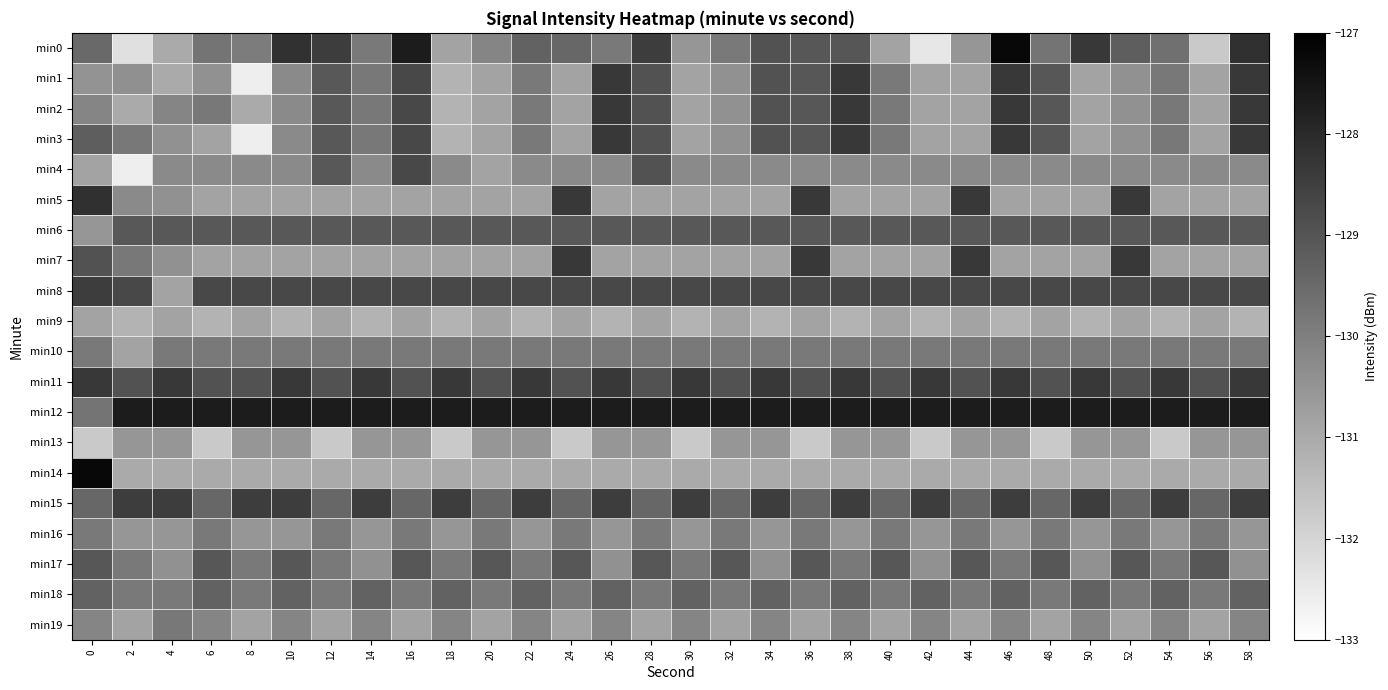

Reading left to right, extract all data points from this chart.

min0: 0=-129.5	2=-132.3	4=-131.0	6=-129.7	8=-129.9	10=-128.2	12=-128.4	14=-129.9	16=-127.7	18=-130.8	20=-130.1	22=-129.3	24=-129.4	26=-129.8	28=-128.4	30=-130.5	32=-129.8	34=-129.0	36=-129.0	38=-129.0	40=-130.8	42=-132.4	44=-130.5	46=-127.2	48=-129.7	50=-128.3	52=-129.2	54=-129.6	56=-131.7	58=-128.1
min1: 0=-130.5	2=-130.4	4=-131.0	6=-130.4	8=-132.6	10=-130.2	12=-129.1	14=-129.8	16=-128.7	18=-131.2	20=-130.8	22=-129.8	24=-130.8	26=-128.3	28=-129.0	30=-130.8	32=-130.4	34=-129.0	36=-129.0	38=-128.3	40=-129.8	42=-130.8	44=-130.8	46=-128.3	48=-129.0	50=-130.8	52=-130.4	54=-129.8	56=-130.8	58=-128.3
min2: 0=-130.1	2=-131.0	4=-130.1	6=-129.8	8=-131.0	10=-130.2	12=-129.1	14=-129.8	16=-128.7	18=-131.2	20=-130.8	22=-129.8	24=-130.8	26=-128.3	28=-129.0	30=-130.8	32=-130.4	34=-129.0	36=-129.0	38=-128.3	40=-129.8	42=-130.8	44=-130.8	46=-128.3	48=-129.0	50=-130.8	52=-130.4	54=-129.8	56=-130.8	58=-128.3
min3: 0=-129.2	2=-129.8	4=-130.4	6=-130.8	8=-132.6	10=-130.2	12=-129.1	14=-129.8	16=-128.7	18=-131.2	20=-130.8	22=-129.8	24=-130.8	26=-128.3	28=-129.0	30=-130.8	32=-130.4	34=-129.0	36=-129.0	38=-128.3	40=-129.8	42=-130.8	44=-130.8	46=-128.3	48=-129.0	50=-130.8	52=-130.4	54=-129.8	56=-130.8	58=-128.3
min4: 0=-130.8	2=-132.6	4=-130.2	6=-130.2	8=-130.2	10=-130.2	12=-129.1	14=-130.2	16=-128.7	18=-130.2	20=-130.8	22=-130.2	24=-130.2	26=-130.2	28=-129.0	30=-130.2	32=-130.2	34=-130.2	36=-130.2	38=-130.2	40=-130.2	42=-130.2	44=-130.2	46=-130.2	48=-130.2	50=-130.2	52=-130.2	54=-130.2	56=-130.2	58=-130.2
min5: 0=-128.1	2=-130.2	4=-130.4	6=-130.8	8=-130.8	10=-130.8	12=-130.8	14=-130.8	16=-130.8	18=-130.8	20=-130.8	22=-130.8	24=-128.3	26=-130.8	28=-130.8	30=-130.8	32=-130.8	34=-130.8	36=-128.3	38=-130.8	40=-130.8	42=-130.8	44=-128.3	46=-130.8	48=-130.8	50=-130.8	52=-128.3	54=-130.8	56=-130.8	58=-130.8
min6: 0=-130.5	2=-129.1	4=-129.1	6=-129.1	8=-129.1	10=-129.1	12=-129.1	14=-129.1	16=-129.1	18=-129.1	20=-129.1	22=-129.1	24=-129.1	26=-129.1	28=-129.1	30=-129.1	32=-129.1	34=-129.1	36=-129.1	38=-129.1	40=-129.1	42=-129.1	44=-129.1	46=-129.1	48=-129.1	50=-129.1	52=-129.1	54=-129.1	56=-129.1	58=-129.1
min7: 0=-129.0	2=-129.8	4=-130.4	6=-130.8	8=-130.8	10=-130.8	12=-130.8	14=-130.8	16=-130.8	18=-130.8	20=-130.8	22=-130.8	24=-128.3	26=-130.8	28=-130.8	30=-130.8	32=-130.8	34=-130.8	36=-128.3	38=-130.8	40=-130.8	42=-130.8	44=-128.3	46=-130.8	48=-130.8	50=-130.8	52=-128.3	54=-130.8	56=-130.8	58=-130.8
min8: 0=-128.4	2=-128.7	4=-130.8	6=-128.7	8=-128.7	10=-128.7	12=-128.7	14=-128.7	16=-128.7	18=-128.7	20=-128.7	22=-128.7	24=-128.7	26=-128.7	28=-128.7	30=-128.7	32=-128.7	34=-128.7	36=-128.7	38=-128.7	40=-128.7	42=-128.7	44=-128.7	46=-128.7	48=-128.7	50=-128.7	52=-128.7	54=-128.7	56=-128.7	58=-128.7
min9: 0=-130.8	2=-131.2	4=-130.8	6=-131.2	8=-130.8	10=-131.2	12=-130.8	14=-131.2	16=-130.8	18=-131.2	20=-130.8	22=-131.2	24=-130.8	26=-131.2	28=-130.8	30=-131.2	32=-130.8	34=-131.2	36=-130.8	38=-131.2	40=-130.8	42=-131.2	44=-130.8	46=-131.2	48=-130.8	50=-131.2	52=-130.8	54=-131.2	56=-130.8	58=-131.2
min10: 0=-129.8	2=-130.8	4=-129.8	6=-129.8	8=-129.8	10=-129.8	12=-129.8	14=-129.8	16=-129.8	18=-129.8	20=-129.8	22=-129.8	24=-129.8	26=-129.8	28=-129.8	30=-129.8	32=-129.8	34=-129.8	36=-129.8	38=-129.8	40=-129.8	42=-129.8	44=-129.8	46=-129.8	48=-129.8	50=-129.8	52=-129.8	54=-129.8	56=-129.8	58=-129.8
min11: 0=-128.3	2=-129.0	4=-128.3	6=-129.0	8=-129.0	10=-128.3	12=-129.0	14=-128.3	16=-129.0	18=-128.3	20=-129.0	22=-128.3	24=-129.0	26=-128.3	28=-129.0	30=-128.3	32=-129.0	34=-128.3	36=-129.0	38=-128.3	40=-129.0	42=-128.3	44=-129.0	46=-128.3	48=-129.0	50=-128.3	52=-129.0	54=-128.3	56=-129.0	58=-128.3
min12: 0=-129.7	2=-127.7	4=-127.7	6=-127.7	8=-127.7	10=-127.7	12=-127.7	14=-127.7	16=-127.7	18=-127.7	20=-127.7	22=-127.7	24=-127.7	26=-127.7	28=-127.7	30=-127.7	32=-127.7	34=-127.7	36=-127.7	38=-127.7	40=-127.7	42=-127.7	44=-127.7	46=-127.7	48=-127.7	50=-127.7	52=-127.7	54=-127.7	56=-127.7	58=-127.7
min13: 0=-131.7	2=-130.5	4=-130.5	6=-131.7	8=-130.5	10=-130.5	12=-131.7	14=-130.5	16=-130.5	18=-131.7	20=-130.5	22=-130.5	24=-131.7	26=-130.5	28=-130.5	30=-131.7	32=-130.5	34=-130.5	36=-131.7	38=-130.5	40=-130.5	42=-131.7	44=-130.5	46=-130.5	48=-131.7	50=-130.5	52=-130.5	54=-131.7	56=-130.5	58=-130.5
min14: 0=-127.2	2=-131.0	4=-131.0	6=-131.0	8=-131.0	10=-131.0	12=-131.0	14=-131.0	16=-131.0	18=-131.0	20=-131.0	22=-131.0	24=-131.0	26=-131.0	28=-131.0	30=-131.0	32=-131.0	34=-131.0	36=-131.0	38=-131.0	40=-131.0	42=-131.0	44=-131.0	46=-131.0	48=-131.0	50=-131.0	52=-131.0	54=-131.0	56=-131.0	58=-131.0
min15: 0=-129.4	2=-128.4	4=-128.4	6=-129.4	8=-128.4	10=-128.4	12=-129.4	14=-128.4	16=-129.4	18=-128.4	20=-129.4	22=-128.4	24=-129.4	26=-128.4	28=-129.4	30=-128.4	32=-129.4	34=-128.4	36=-129.4	38=-128.4	40=-129.4	42=-128.4	44=-129.4	46=-128.4	48=-129.4	50=-128.4	52=-129.4	54=-128.4	56=-129.4	58=-128.4
min16: 0=-129.8	2=-130.5	4=-130.5	6=-129.8	8=-130.5	10=-130.5	12=-129.8	14=-130.5	16=-129.8	18=-130.5	20=-129.8	22=-130.5	24=-129.8	26=-130.5	28=-129.8	30=-130.5	32=-129.8	34=-130.5	36=-129.8	38=-130.5	40=-129.8	42=-130.5	44=-129.8	46=-130.5	48=-129.8	50=-130.5	52=-129.8	54=-130.5	56=-129.8	58=-130.5
min17: 0=-129.0	2=-129.8	4=-130.4	6=-129.0	8=-129.8	10=-129.0	12=-129.8	14=-130.4	16=-129.0	18=-129.8	20=-129.0	22=-129.8	24=-129.0	26=-130.4	28=-129.0	30=-129.8	32=-129.0	34=-130.4	36=-129.0	38=-129.8	40=-129.0	42=-130.4	44=-129.0	46=-129.8	48=-129.0	50=-130.4	52=-129.0	54=-129.8	56=-129.0	58=-130.4
min18: 0=-129.3	2=-129.8	4=-129.8	6=-129.3	8=-129.8	10=-129.3	12=-129.8	14=-129.3	16=-129.8	18=-129.3	20=-129.8	22=-129.3	24=-129.8	26=-129.3	28=-129.8	30=-129.3	32=-129.8	34=-129.3	36=-129.8	38=-129.3	40=-129.8	42=-129.3	44=-129.8	46=-129.3	48=-129.8	50=-129.3	52=-129.8	54=-129.3	56=-129.8	58=-129.3
min19: 0=-130.1	2=-130.8	4=-129.8	6=-130.1	8=-130.8	10=-130.1	12=-130.8	14=-130.1	16=-130.8	18=-130.1	20=-130.8	22=-130.1	24=-130.8	26=-130.1	28=-130.8	30=-130.1	32=-130.8	34=-130.1	36=-130.8	38=-130.1	40=-130.8	42=-130.1	44=-130.8	46=-130.1	48=-130.8	50=-130.1	52=-130.8	54=-130.1	56=-130.8	58=-130.1